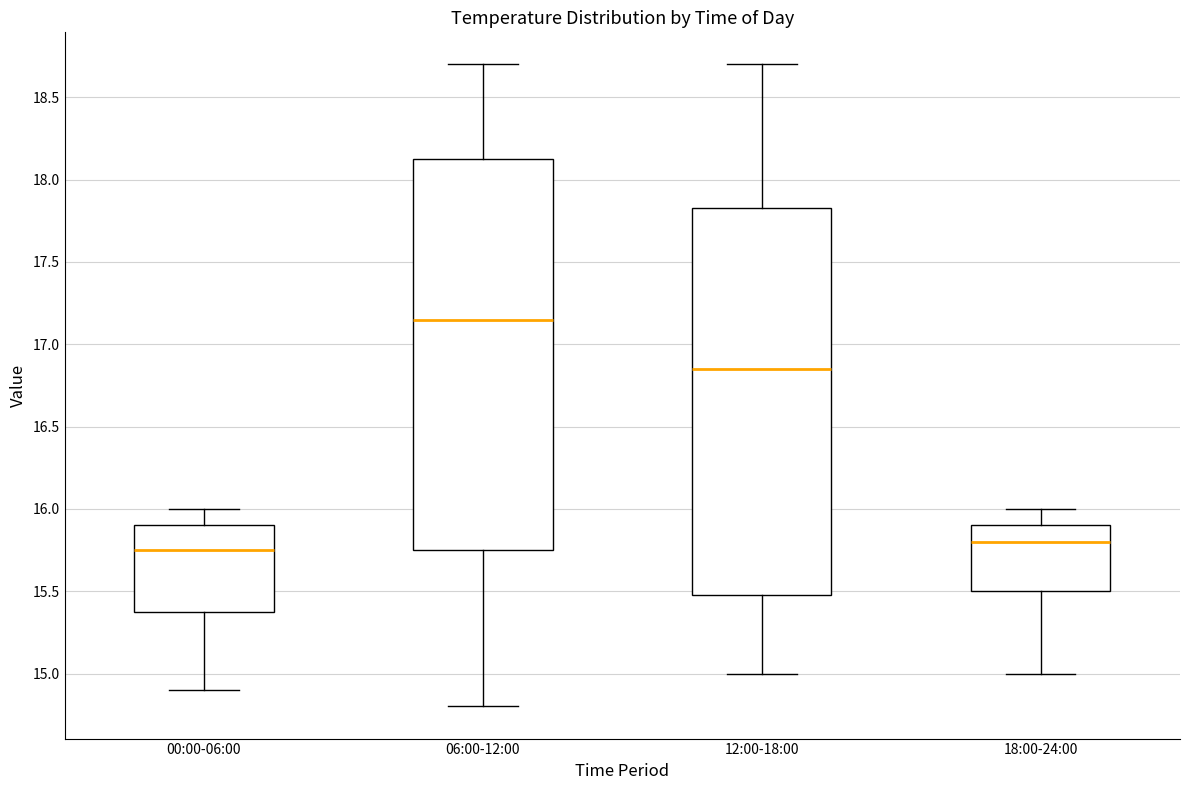

Where does the upper whisker of the box for 06:00-12:00 end on the y-axis? The values are not printed on the chart, so give them approximately, as read against the axis.

18.70